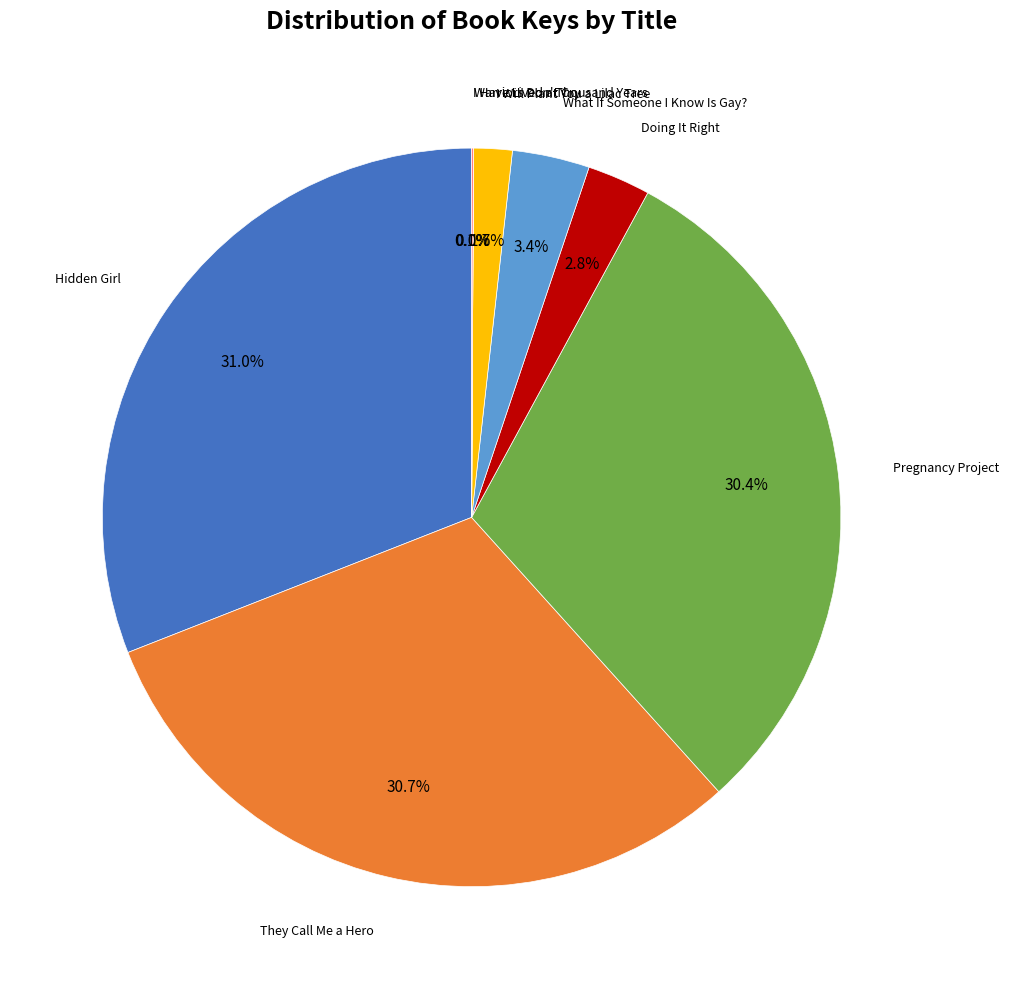

Is there a majority slice in this chart?

No